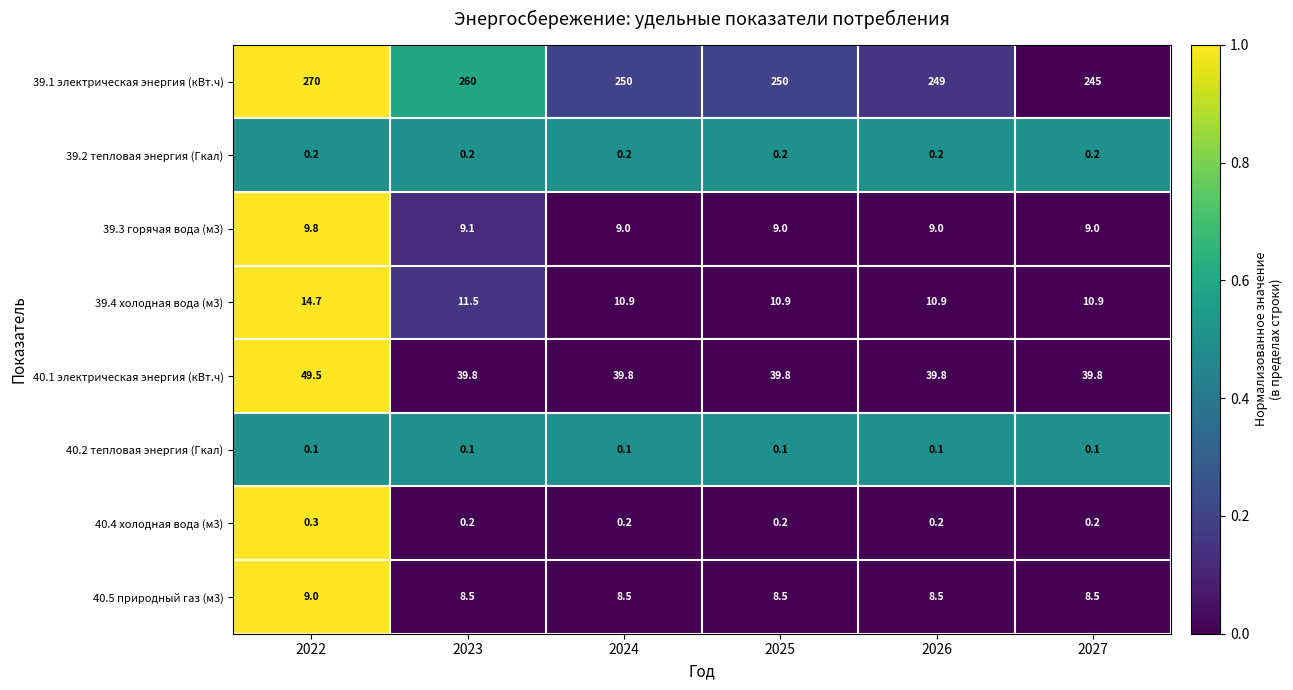

At which label is 39.4 холодная вода (м3) closest to 12?

2023